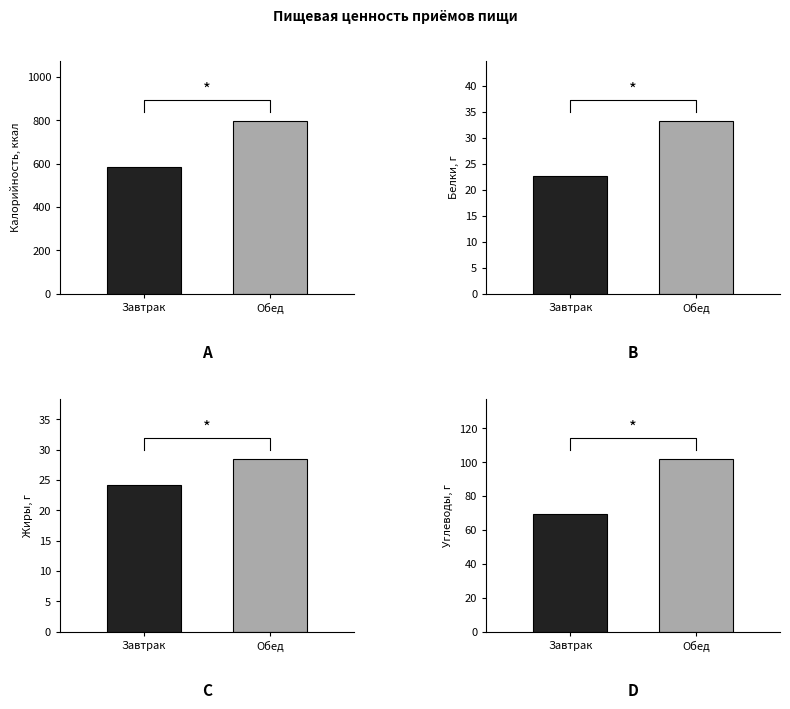

Between Завтрак and Обед, which series saw the biggest shift?

Калорийность